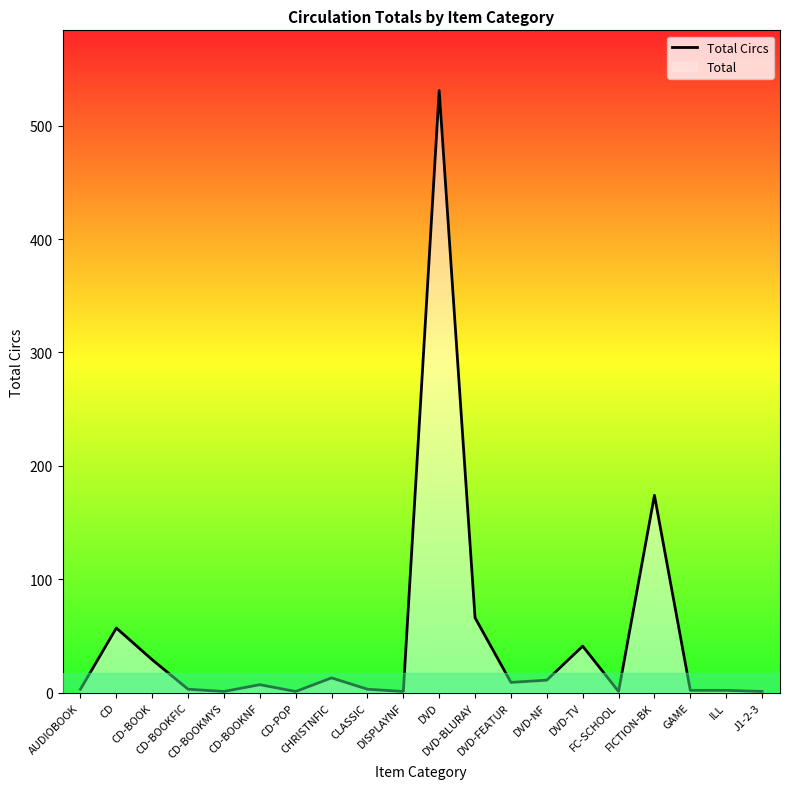

What is the label of the 16th point from the left?

FC-SCHOOL